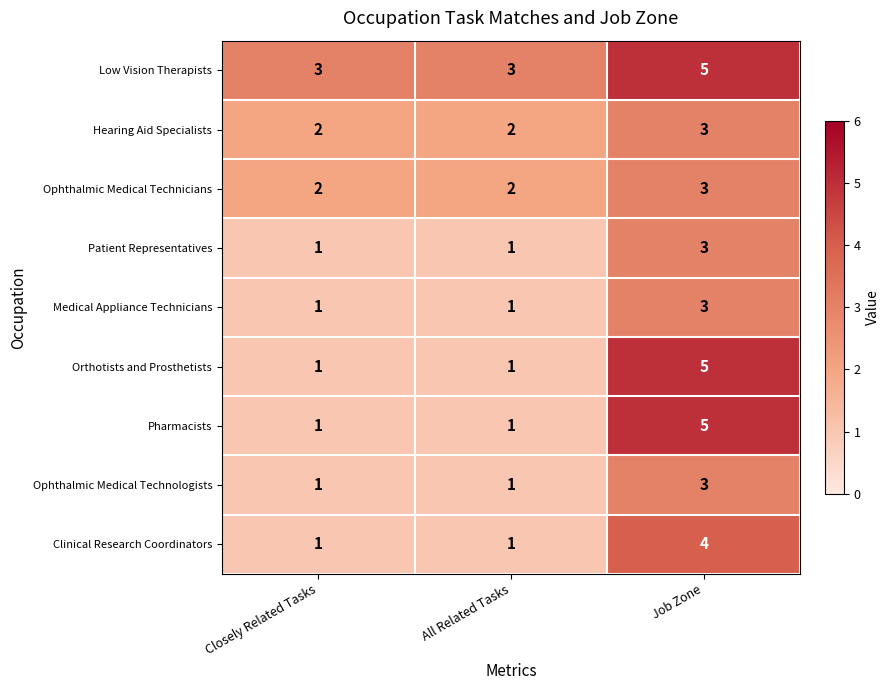

What is the difference between the Pharmacists values at Job Zone and Closely Related Tasks?

4